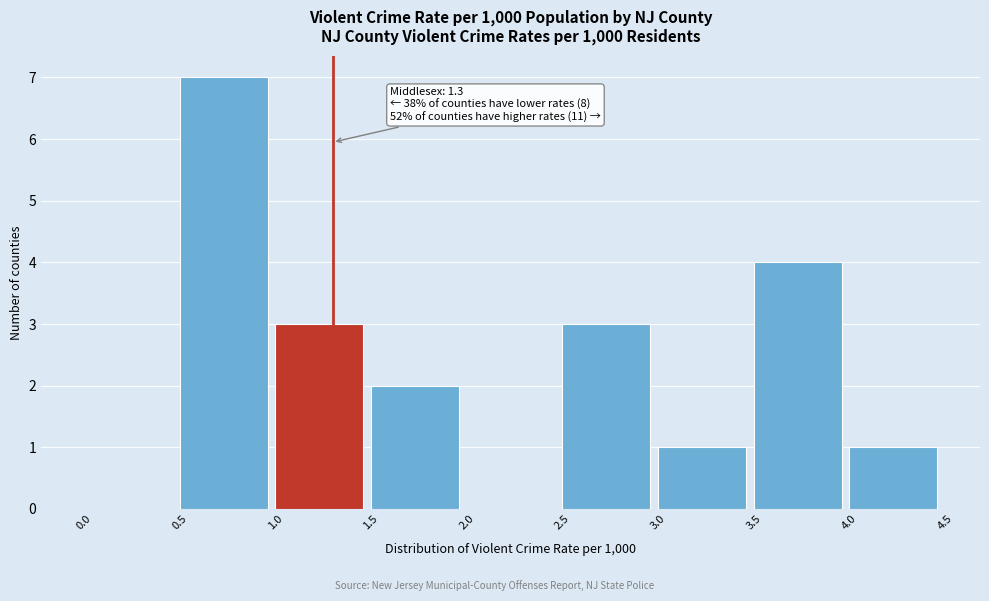

Which range on the x-axis has the tallest bar?

0.5 to 1.0